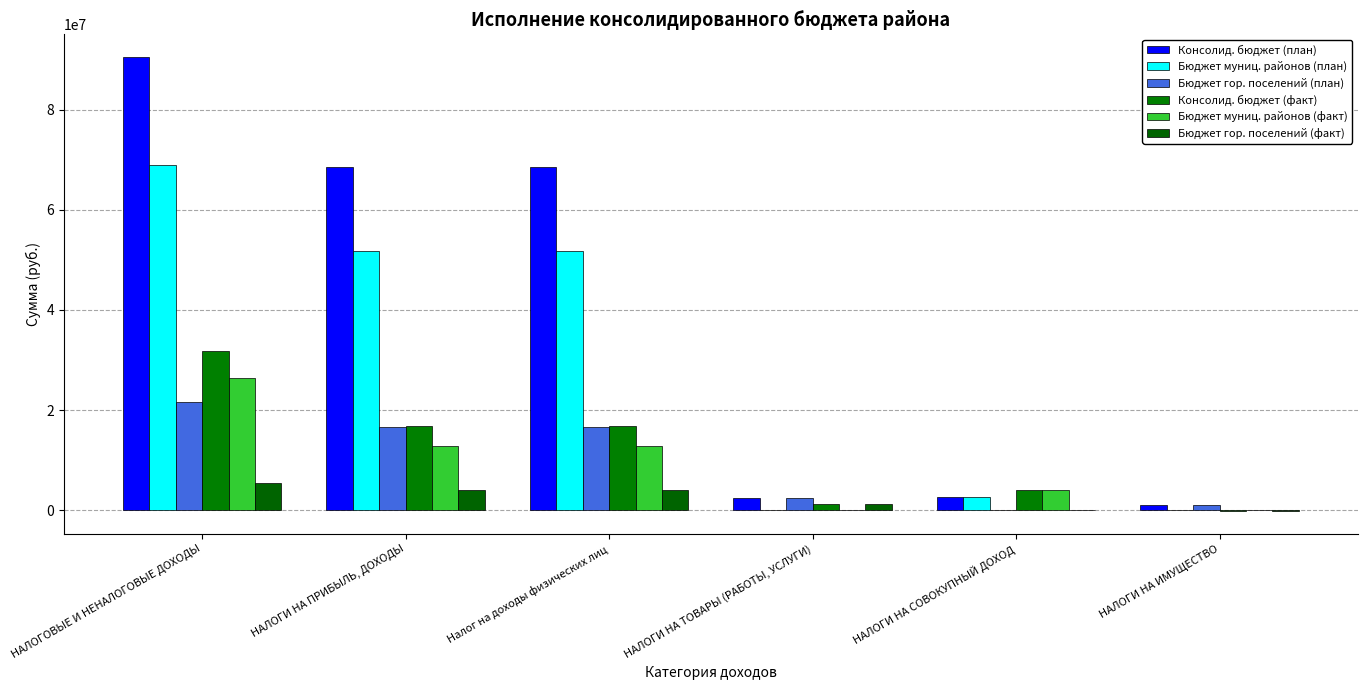

The value of Бюджет гор. поселений (факт) at НАЛОГОВЫЕ И НЕНАЛОГОВЫЕ ДОХОДЫ is 5548829.1. True or false?

True